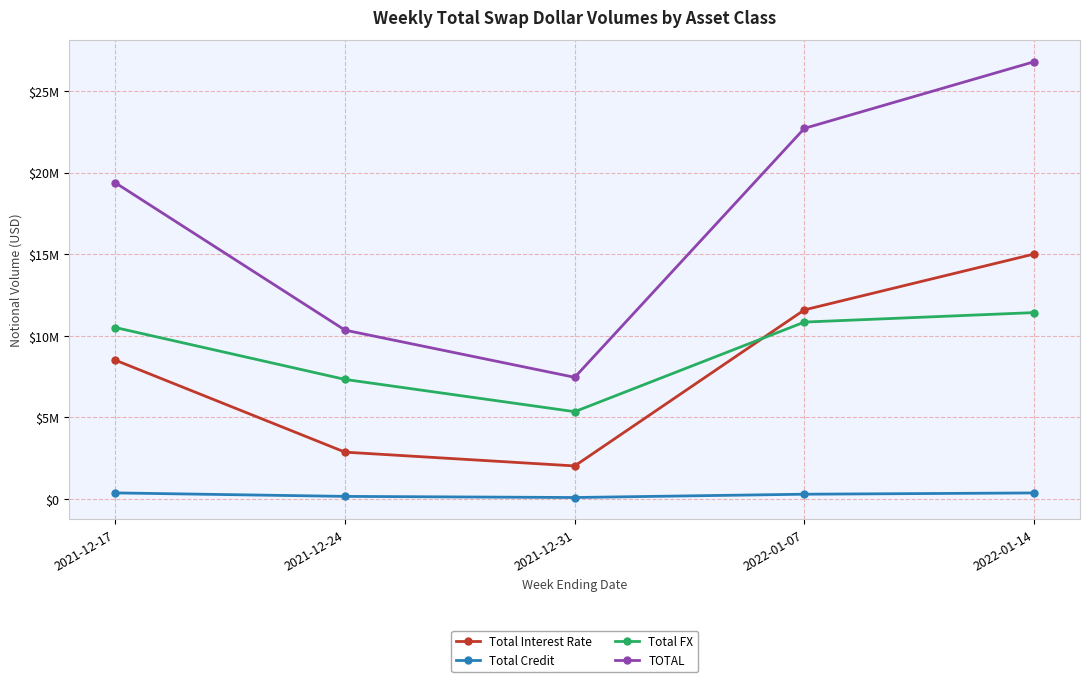

Does the chart have visible grid lines?

Yes